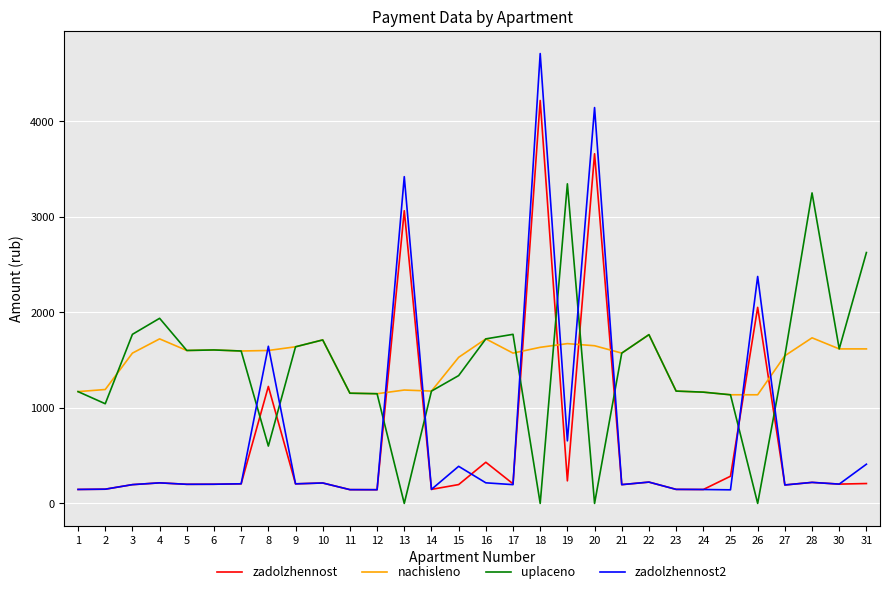

Where does the uplaceno series first go above 1573?

3